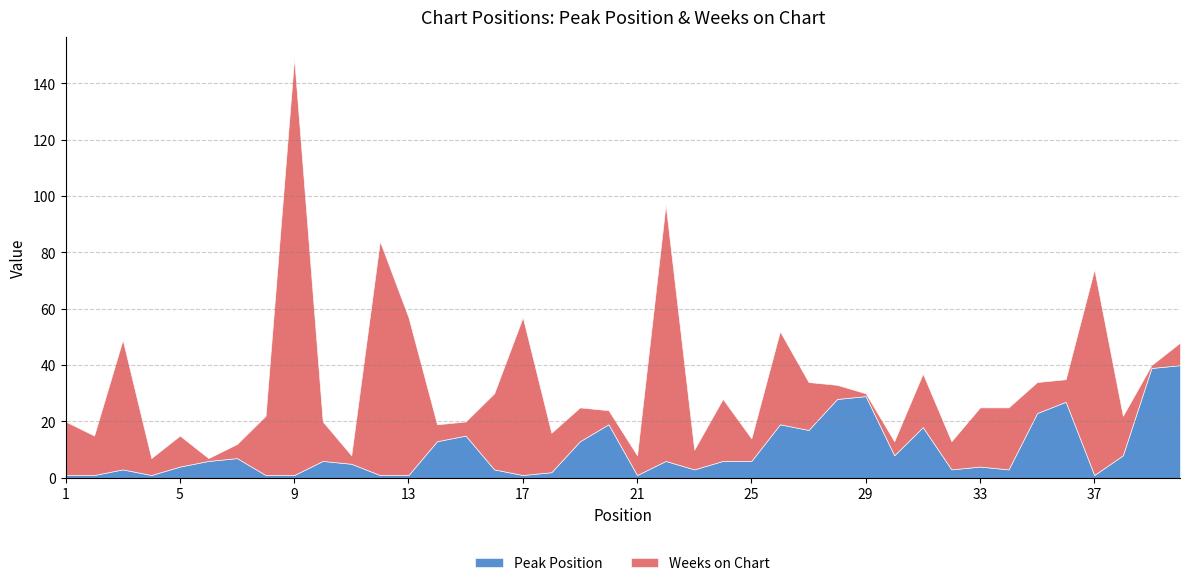

Which category has the lowest value across all series?

1